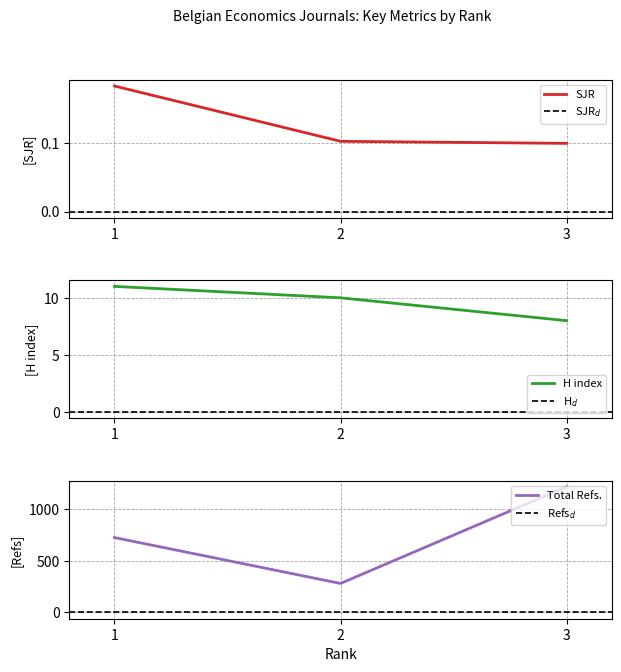

What value does the Total Refs. series have at 2?

281